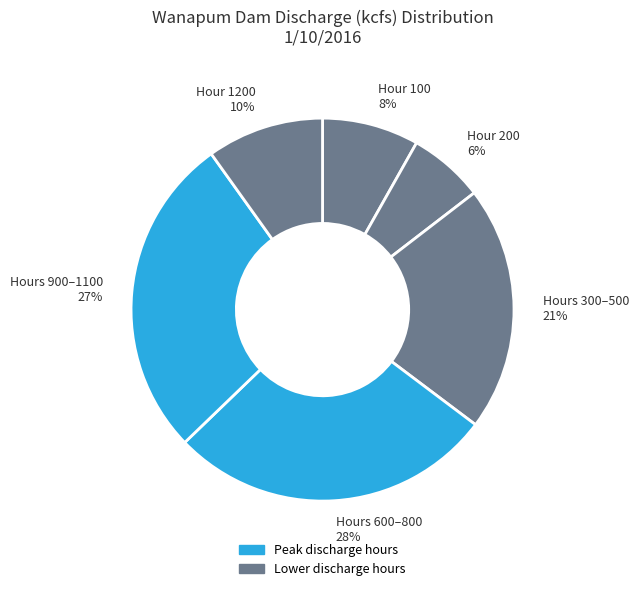

How many slices are in this pie chart?

6